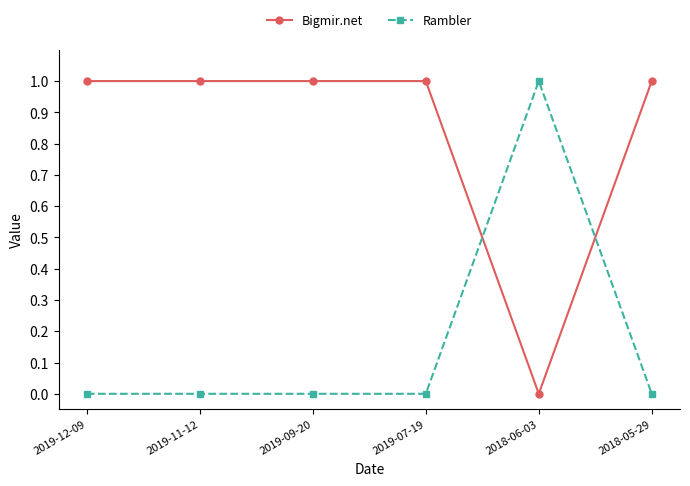

What is the difference between the highest and lowest values at 2019-07-19?

1